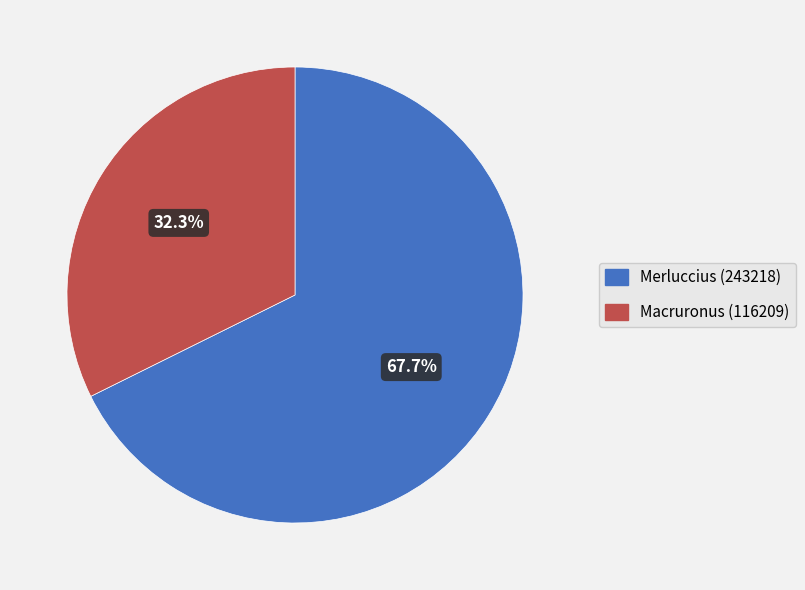

True or false: Macruronus (116209) accounts for 32% of the total.

True